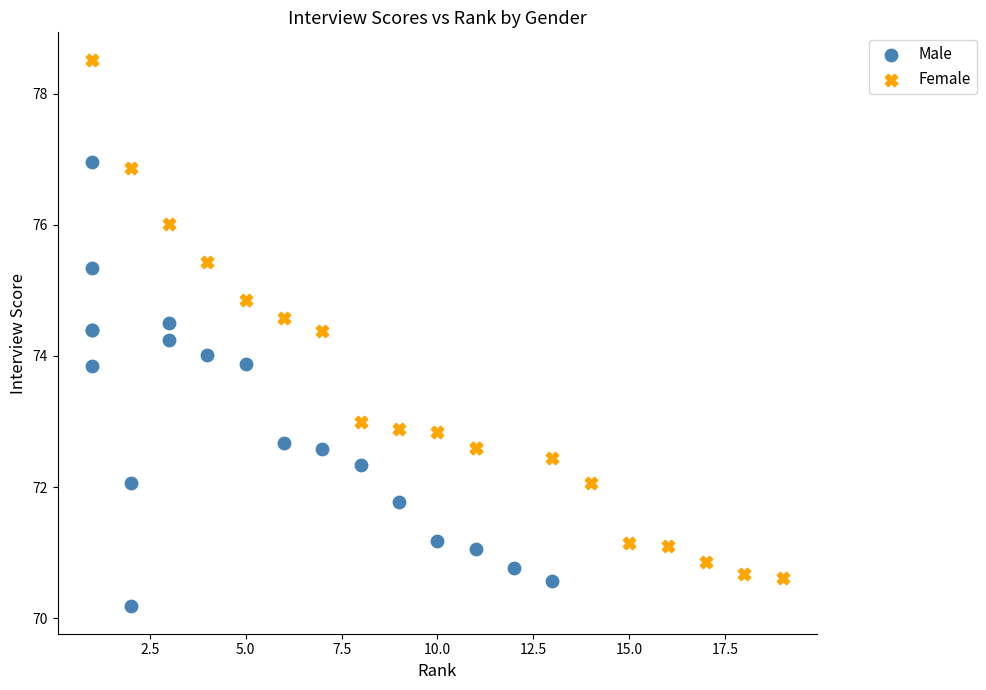

Which series reaches the maximum Y coordinate?

Female